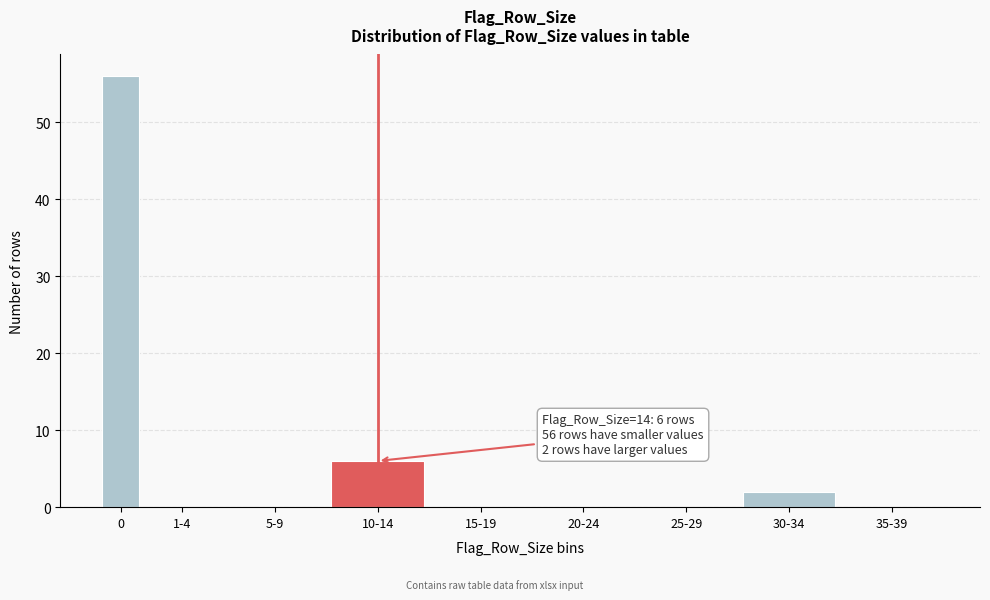

Reading left to right, list all the values displayed in this chart.

0=56	1-4=0	5-9=0	10-14=6	15-19=0	20-24=0	25-29=0	30-34=2	35-39=0